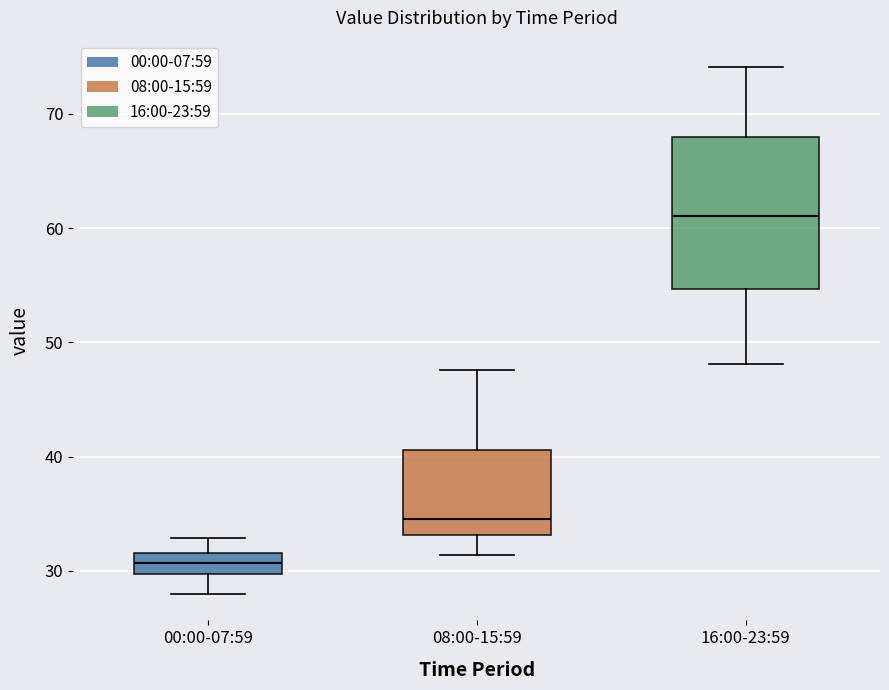

Which box's median line is the highest?

16:00-23:59